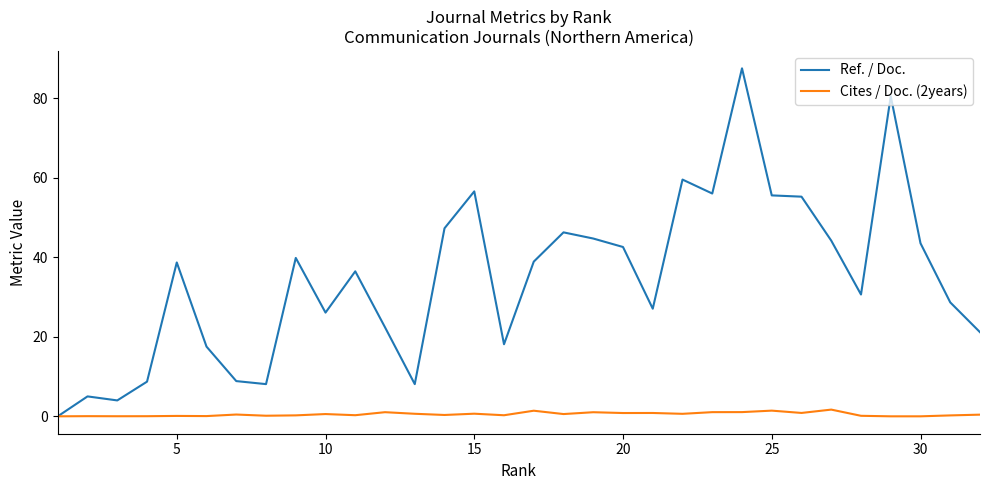

List the series in order of their peak value, highest first.

Ref. / Doc., Cites / Doc. (2years)